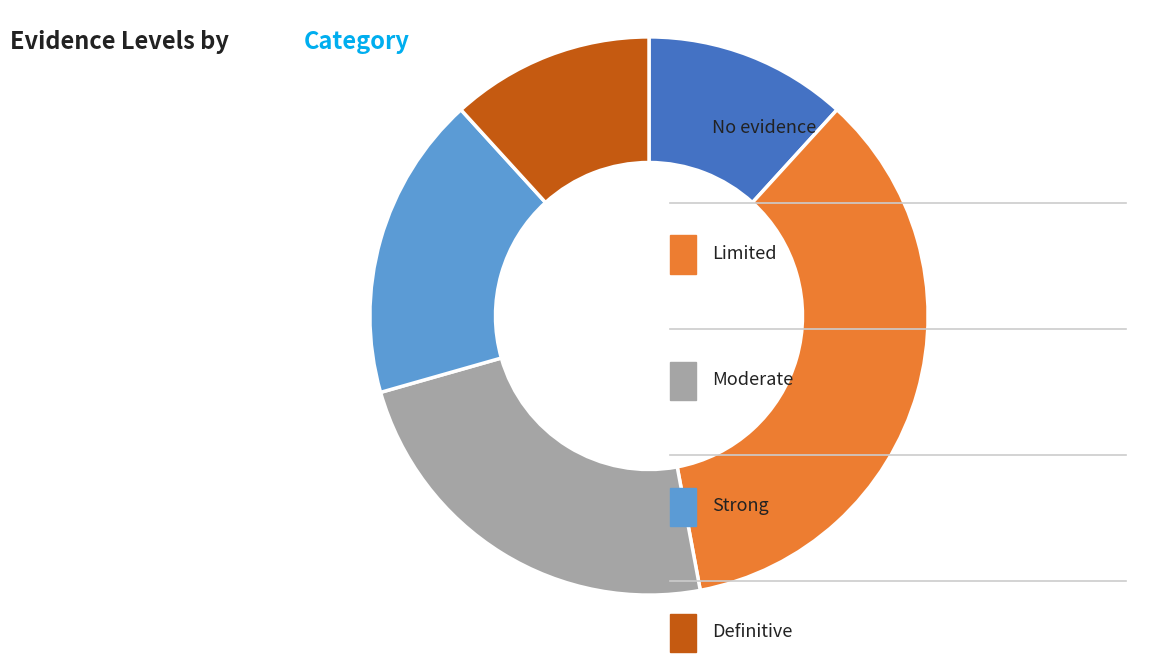

Is there any slice that represents more than half of the pie?

No